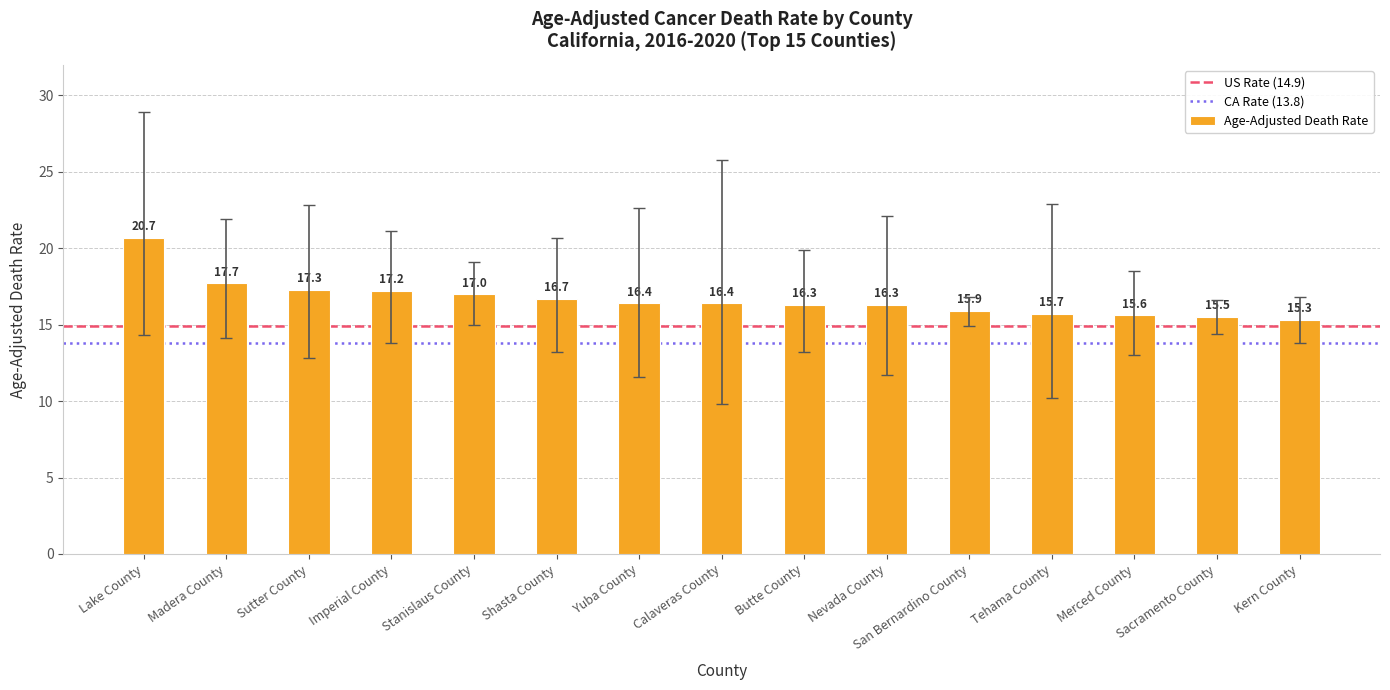

What is the label of the 13th bar from the left?

Merced County